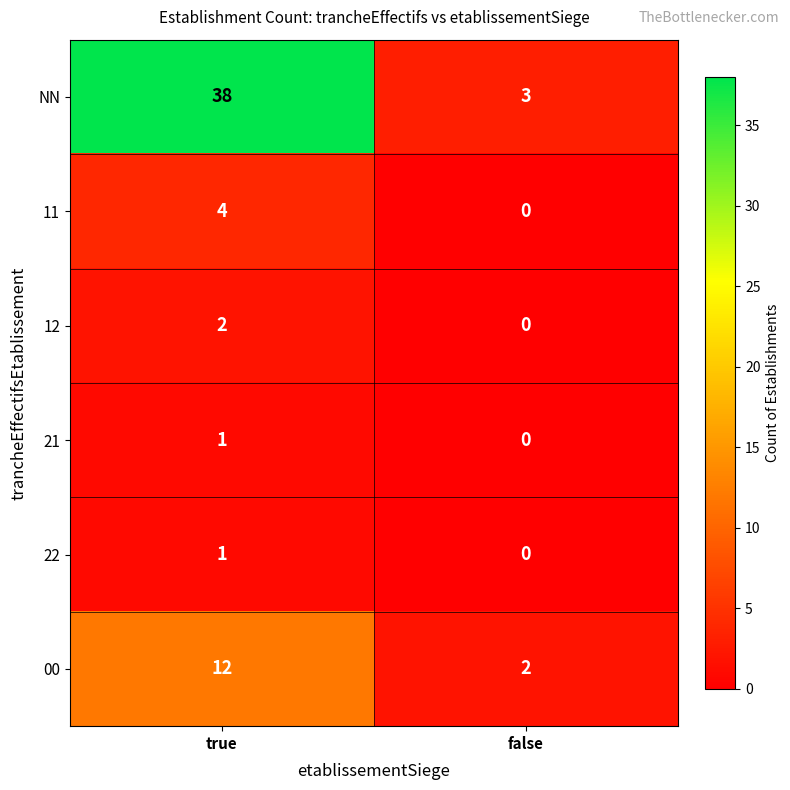

Reading left to right, extract all data points from this chart.

NN: 38	3
11: 4	0
12: 2	0
21: 1	0
22: 1	0
00: 12	2